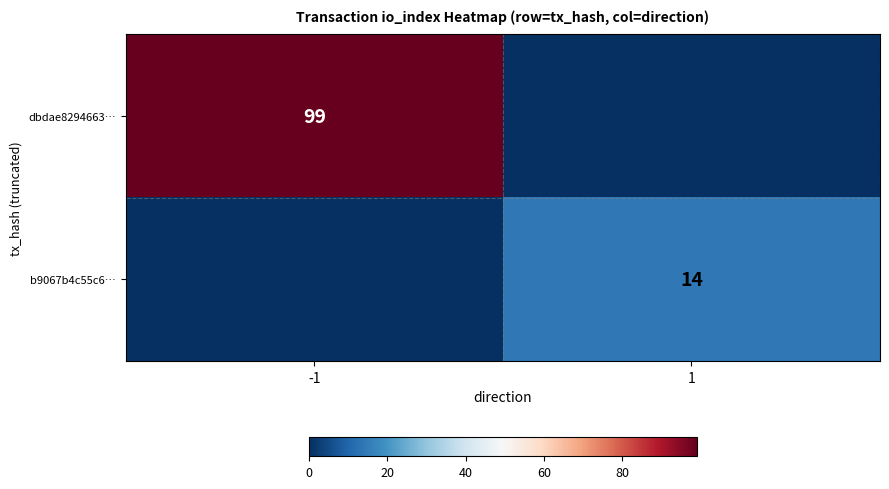

True or false: b9067b4c55c6… has a value of 14 at 1.

True